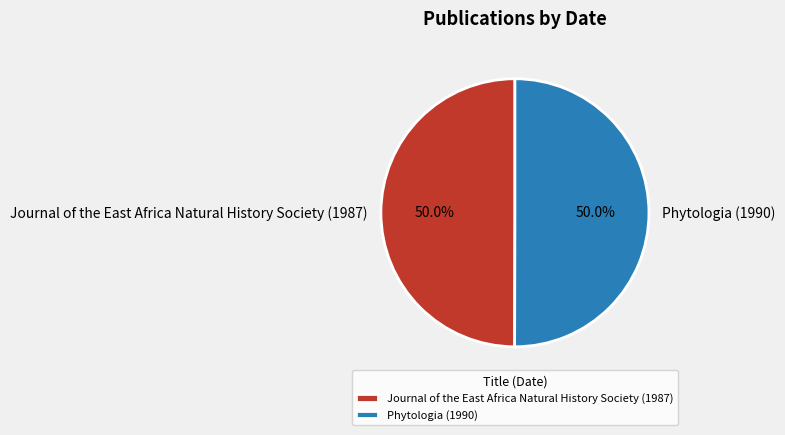

What is the ratio of the value at Phytologia (1990) to the value at Journal of the East Africa Natural History Society (1987)?

1.0